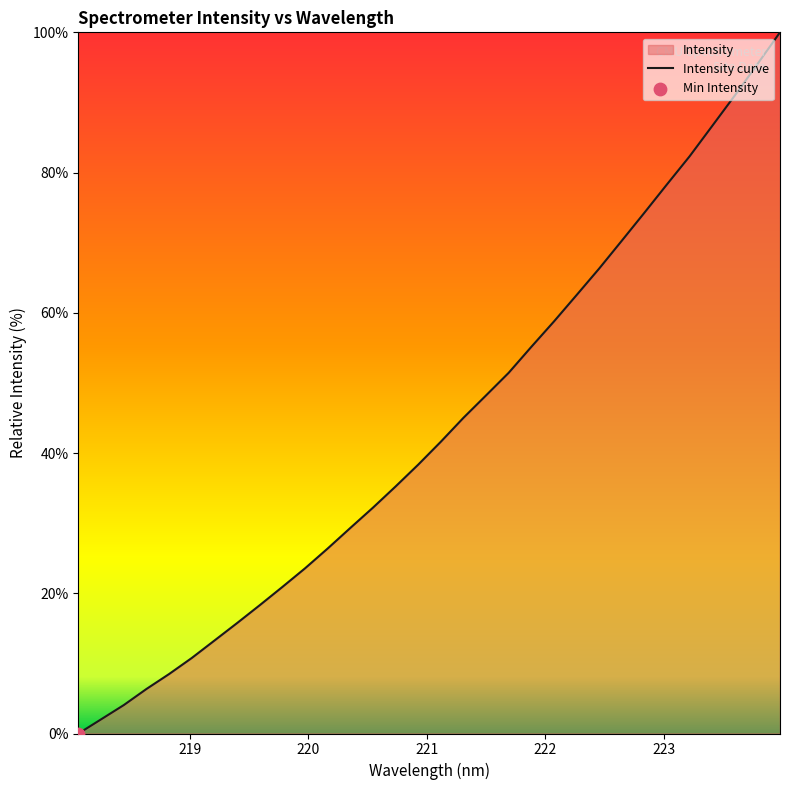

What is the difference between the maximum and minimum values?

100.0